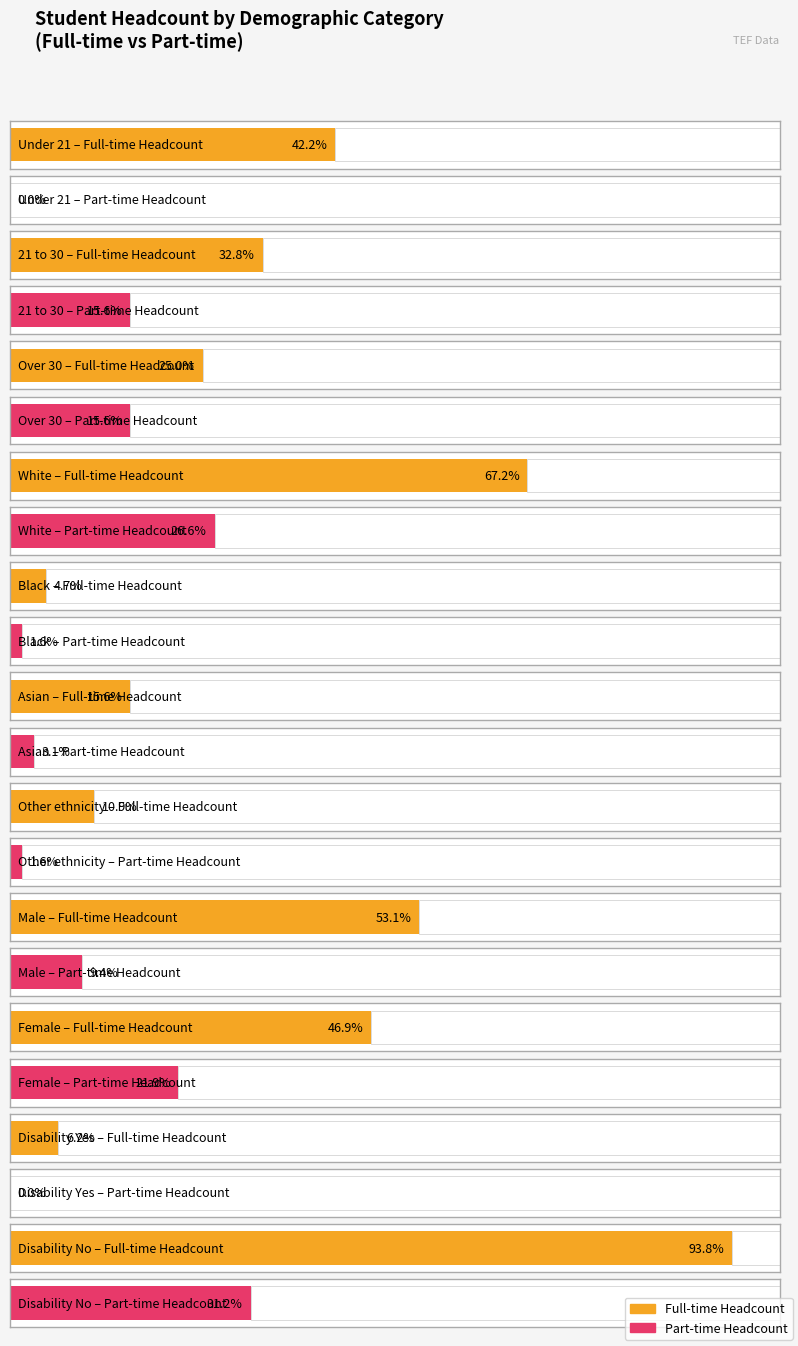

How many values in Part-time Headcount are above zero?

9